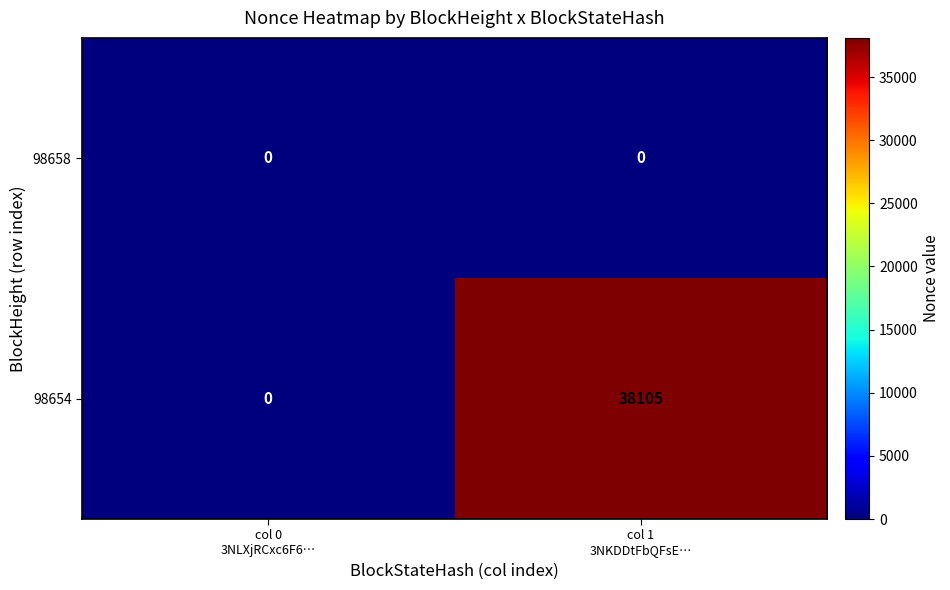

Reading left to right, what are all the values shown in this chart?

98658: 0	0
98654: 0	38105